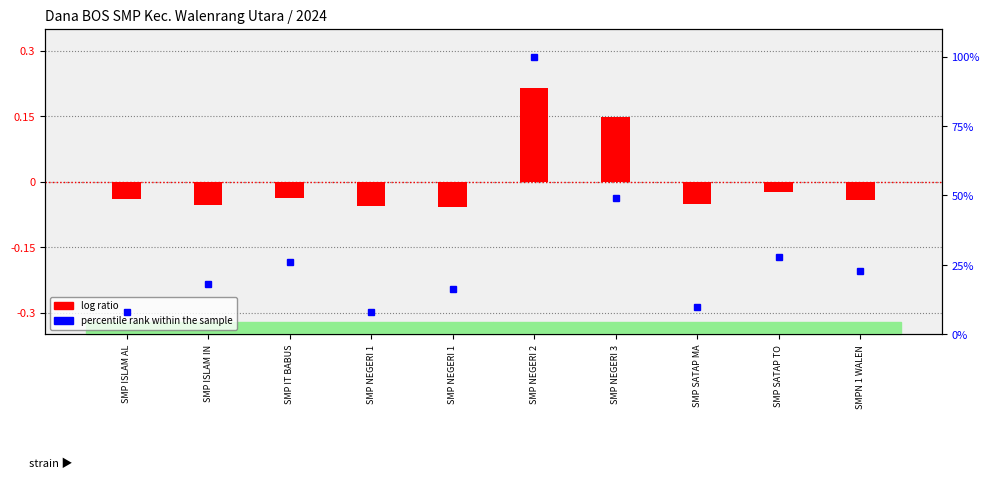

What is the minimum value shown in the chart?

-0.1